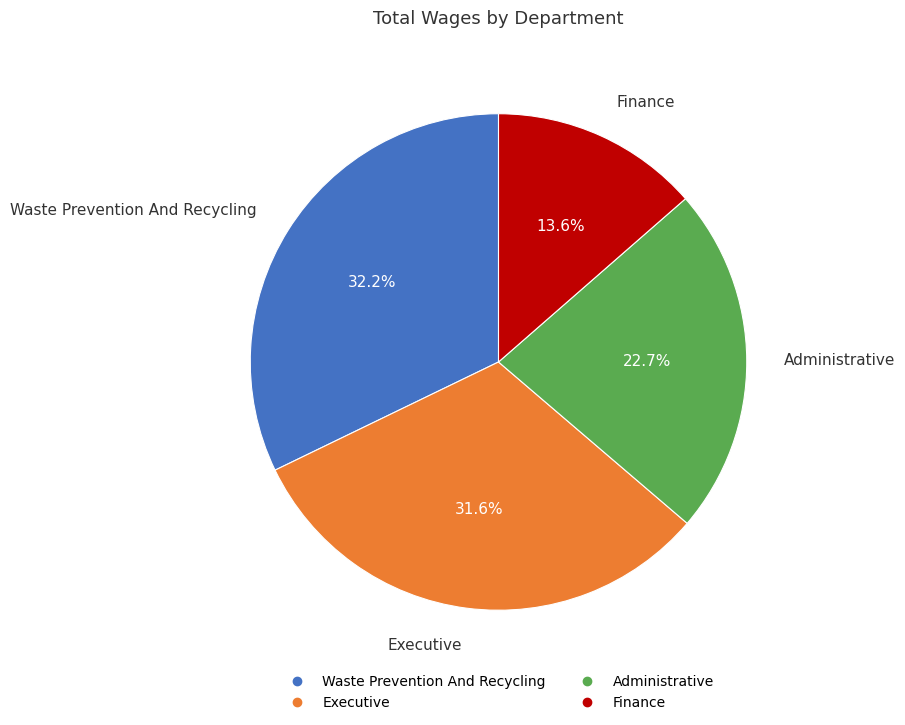

What portion of the pie excludes Finance?

86.4%